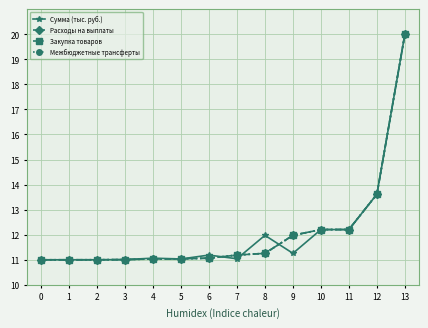

What value does the Сумма (тыс. руб.) series have at 4?

11.1